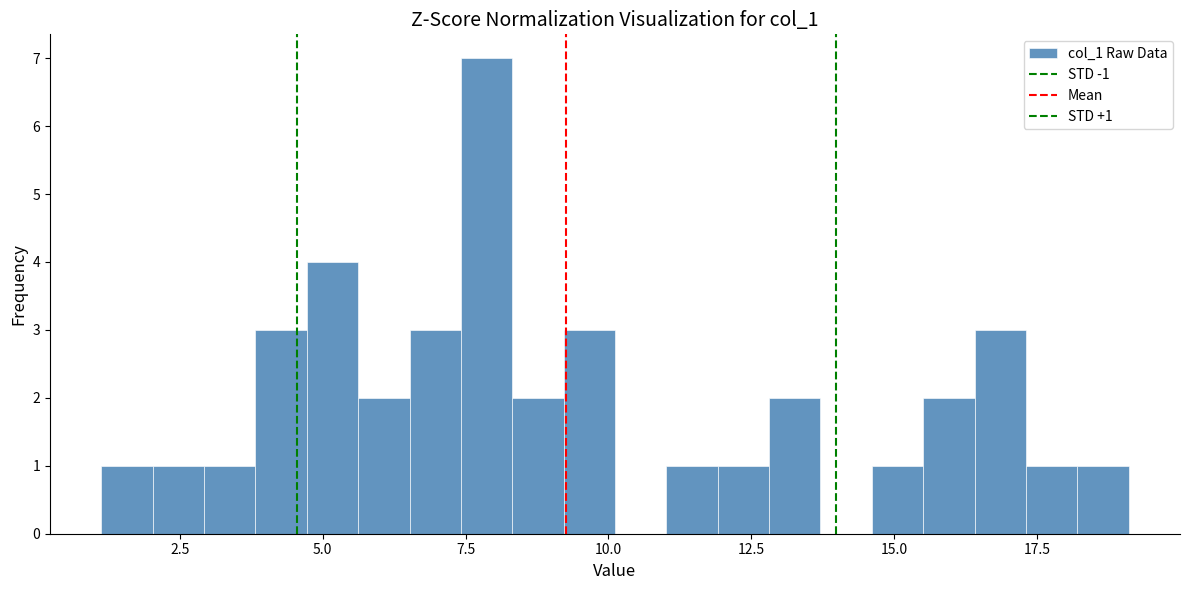

Read against the x-axis, roughly where is the centre of the tallest bar?

8.0